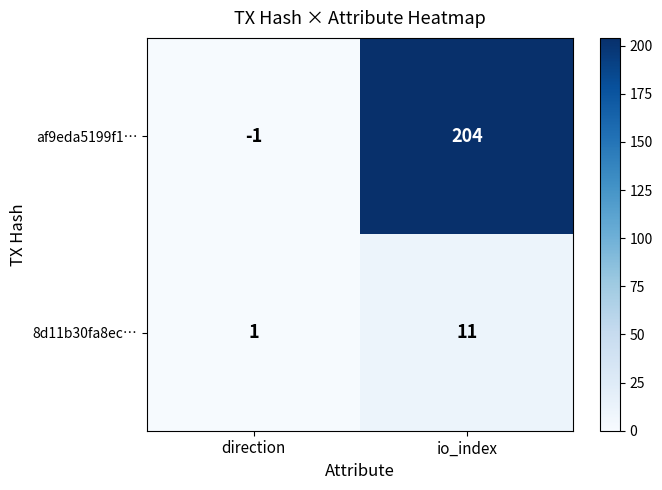

What is the difference between the maximum and minimum values in the 8d11b30fa8ec… series?

10